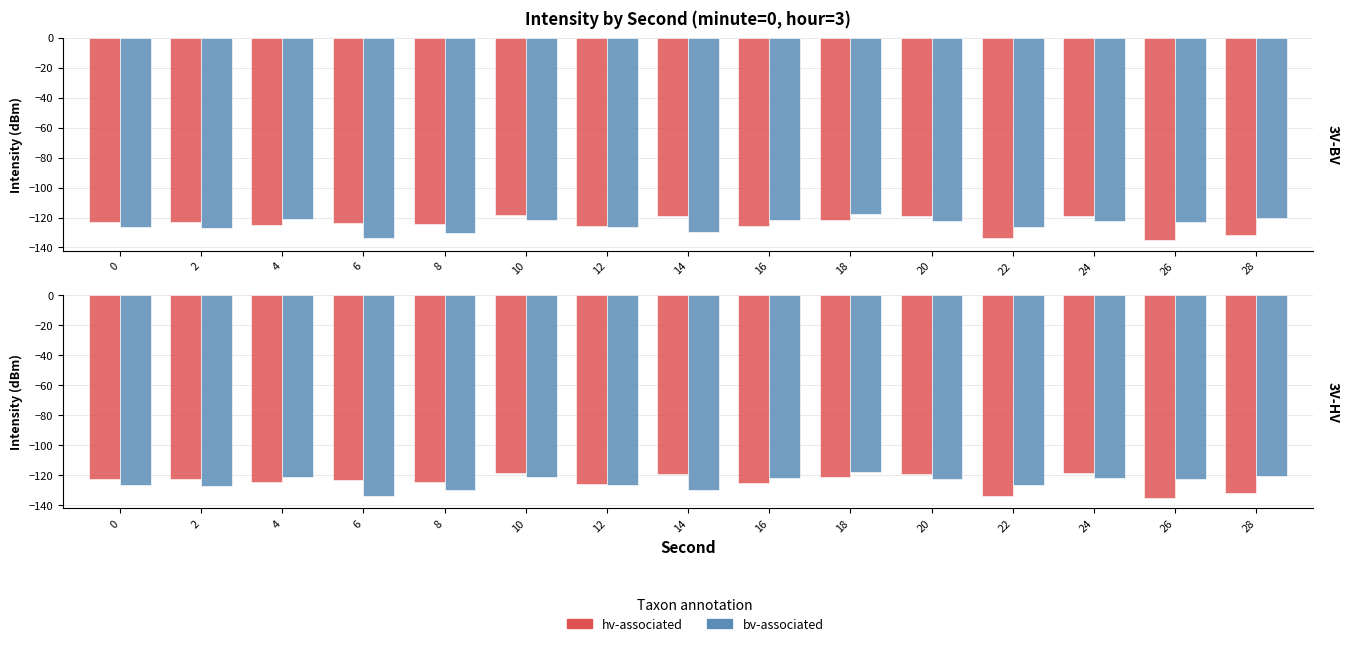

Does the chart contain any negative values?

Yes